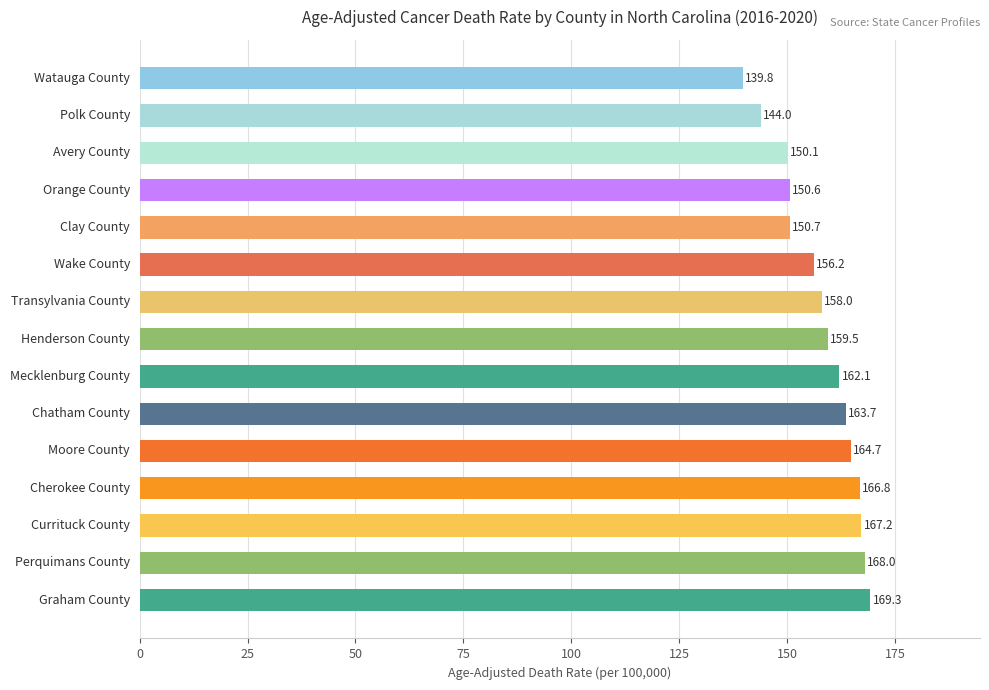

Does the chart contain any negative values?

No